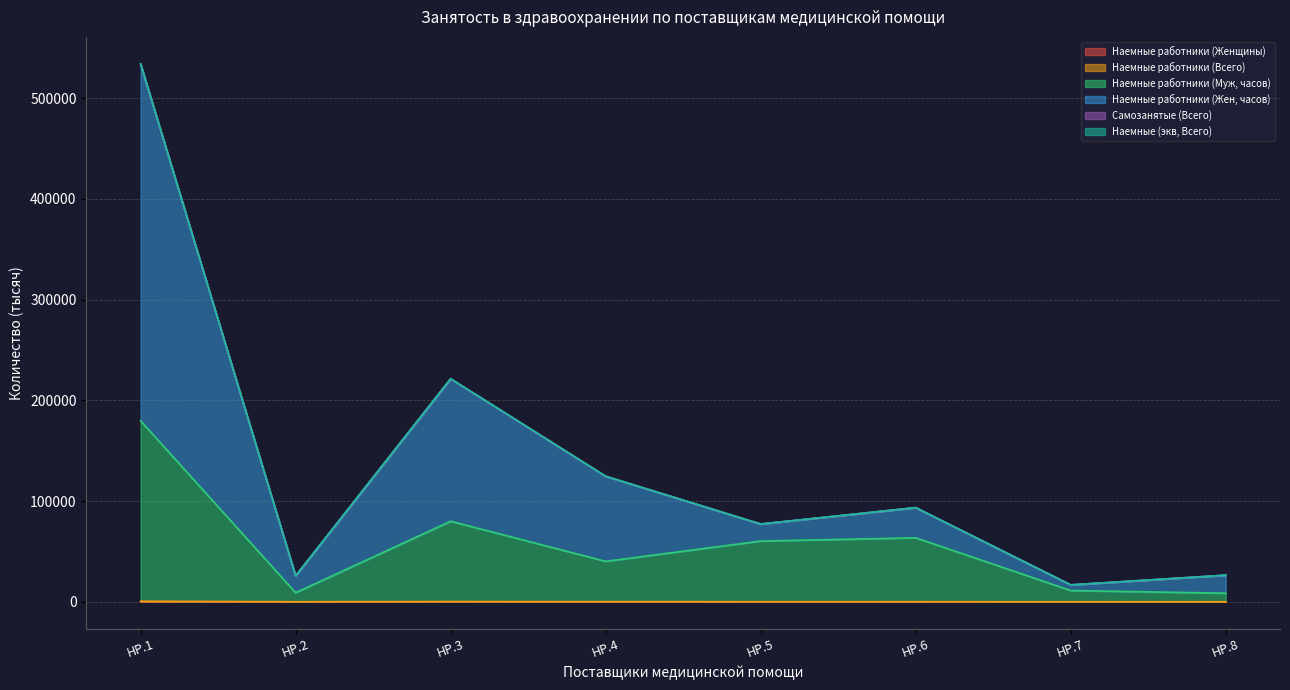

Is it true that Наемные работники (Женщины) equals 10.2 at HP.8?

True